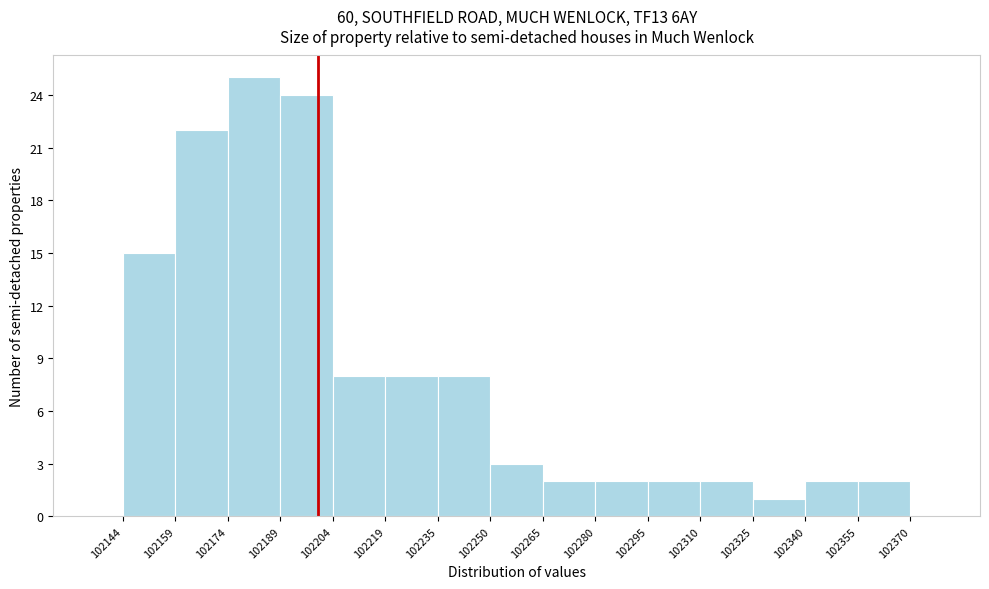

Over which range of the x-axis is the bar tallest?

102174 to 102189